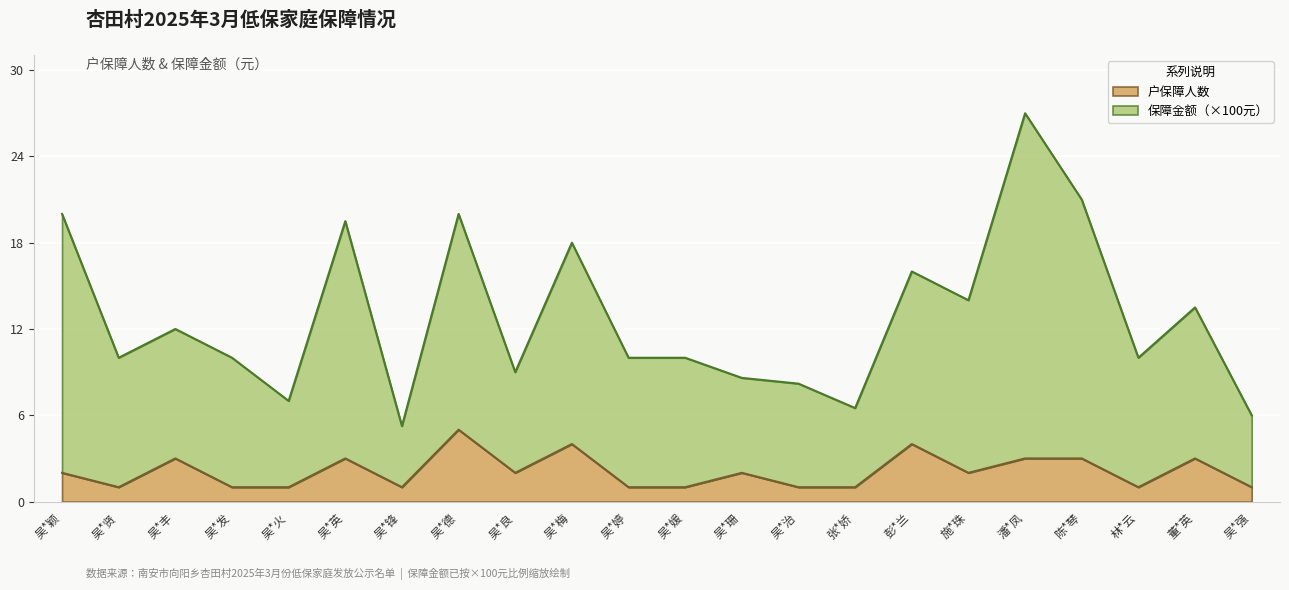

At how many categories does at least one series exceed 5?

22